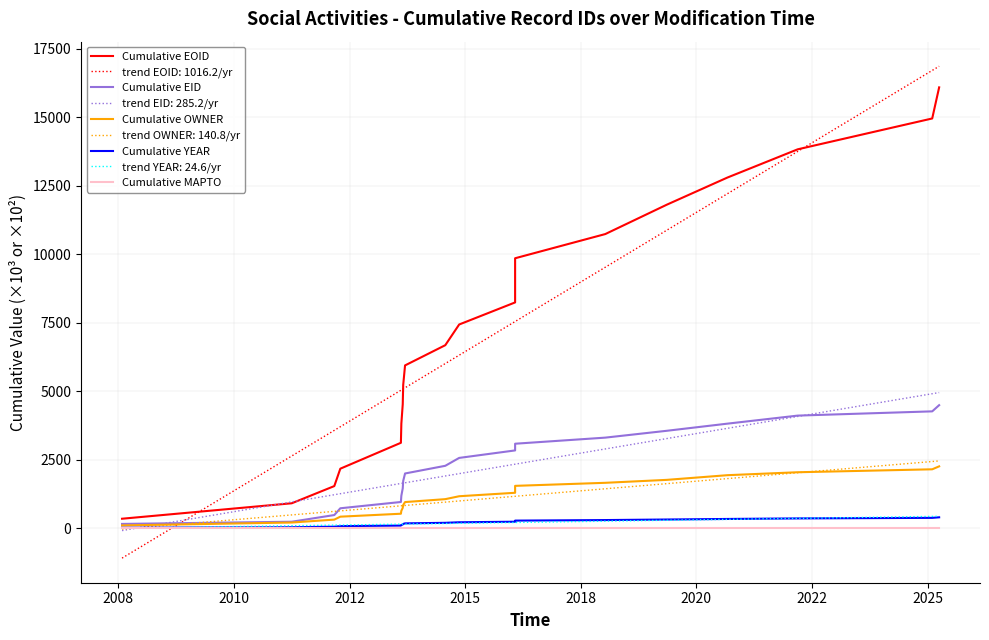

How many values in the Cumulative OWNER series exceed 1171?

10